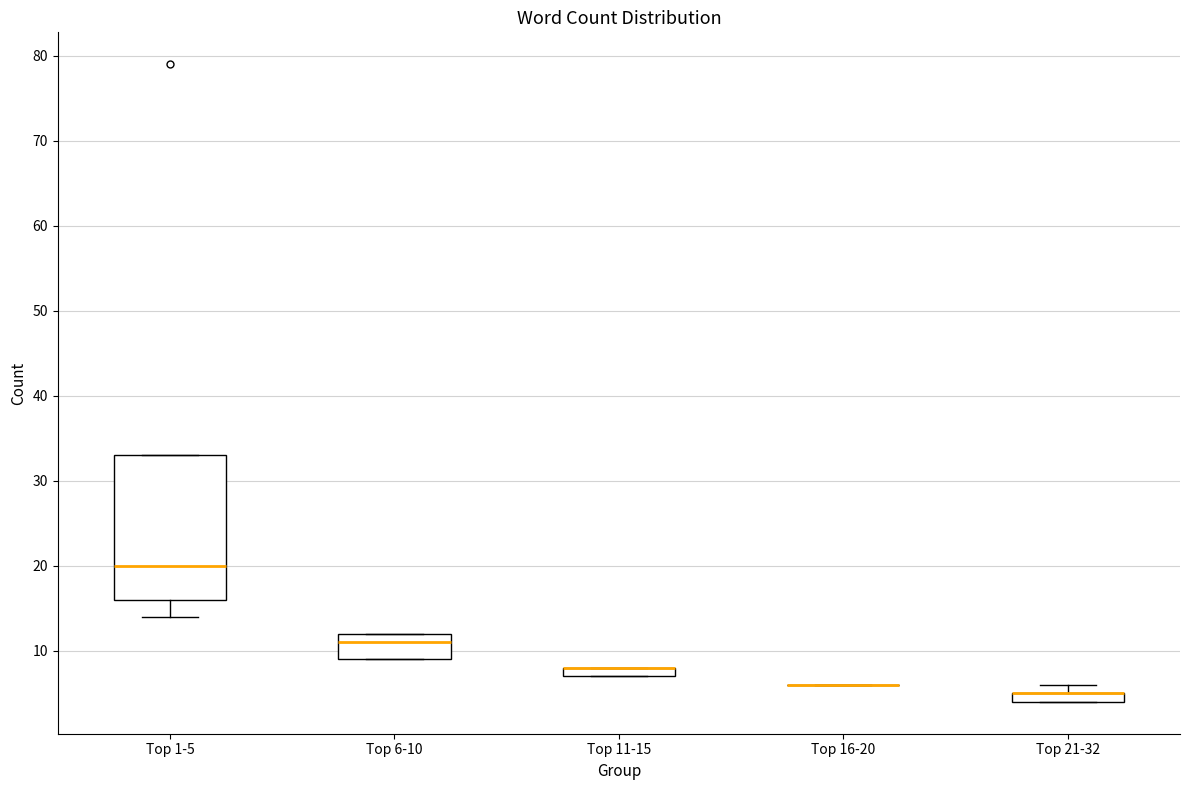

Comparing the boxes themselves (not the whiskers), which one is the tallest?

Top 1-5